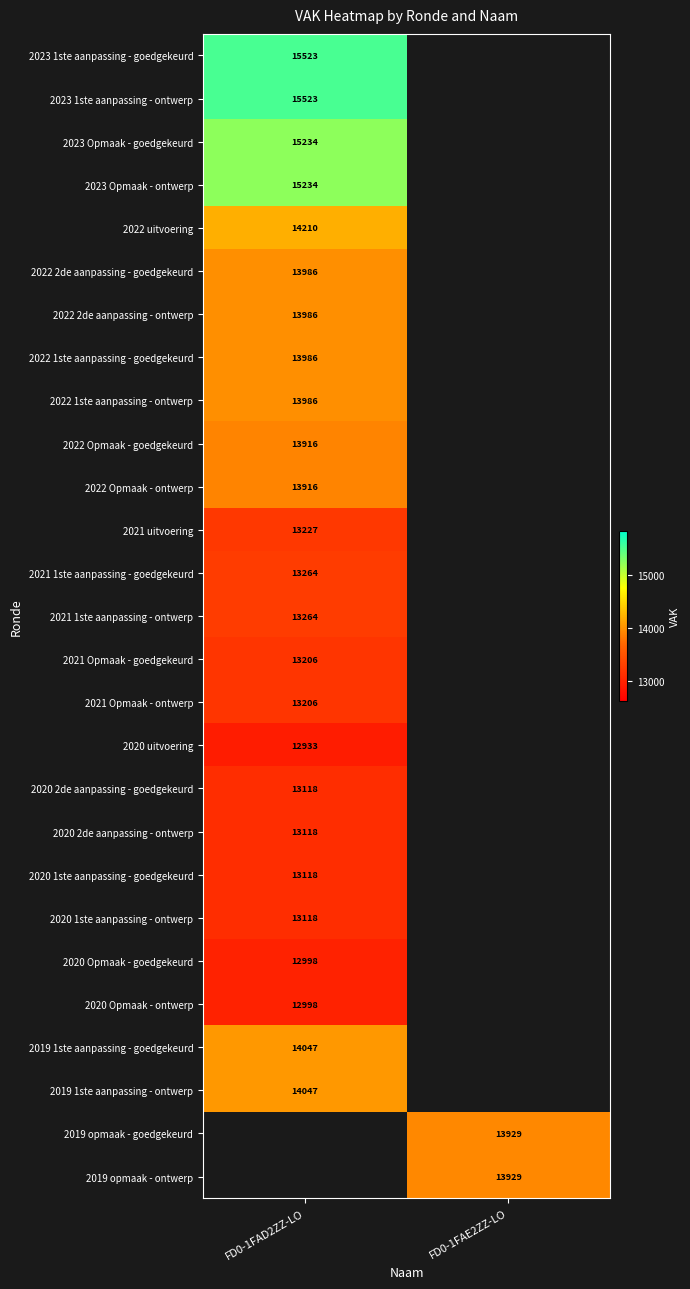

The 2022 1ste aanpassing - goedgekeurd series shows 19997 at FD0-1FAD2ZZ-LO. True or false?

False